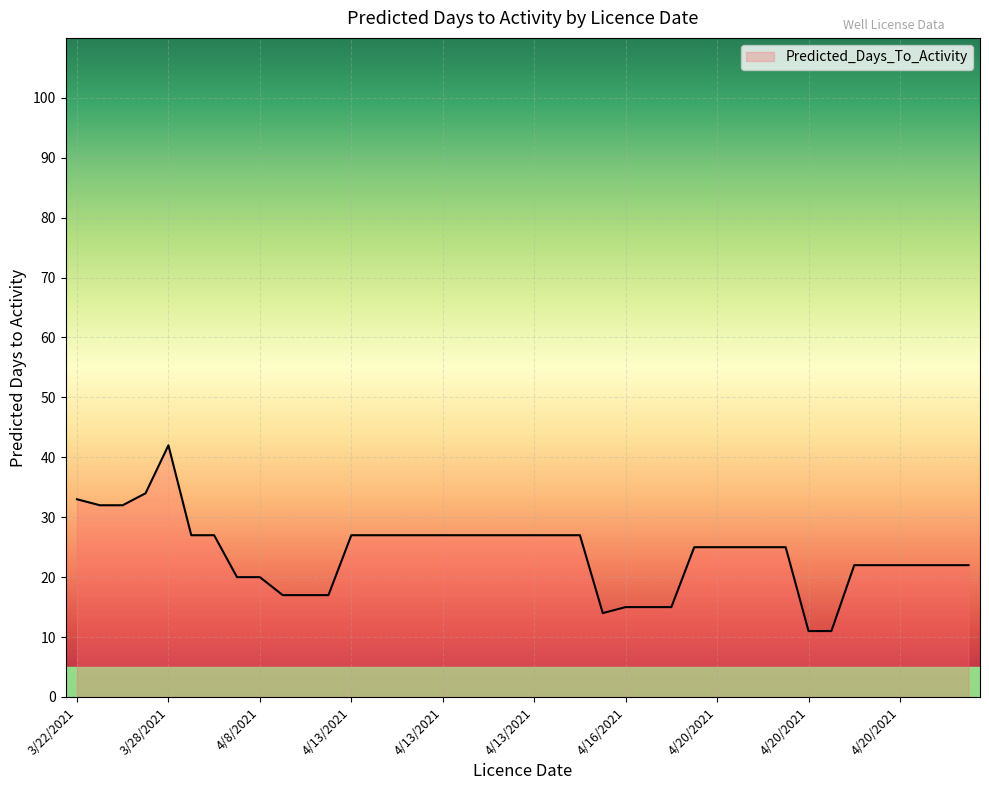

What is the minimum value shown in the chart?

11